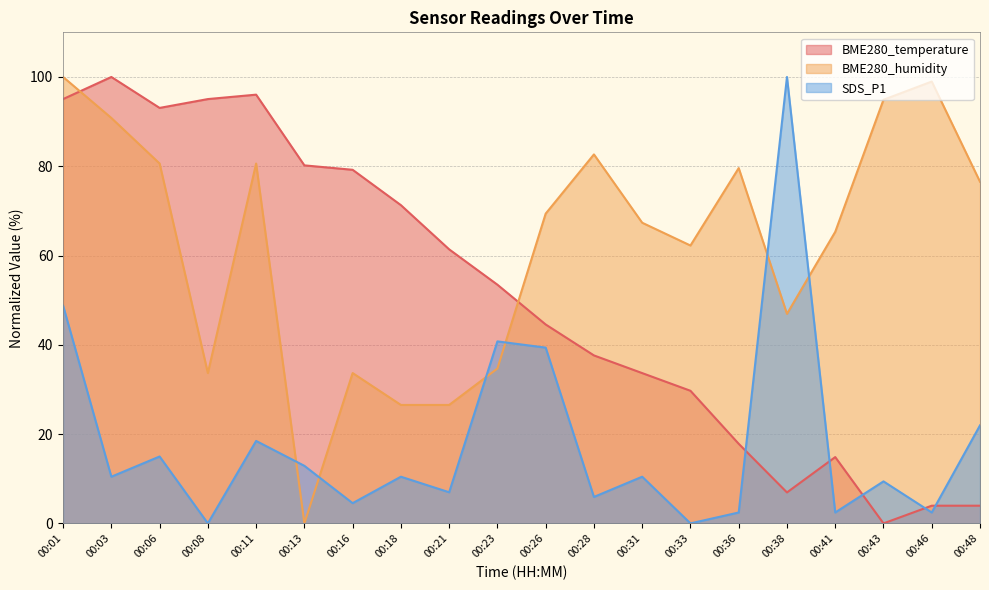

At how many categories does at least one series exceed 77?

12